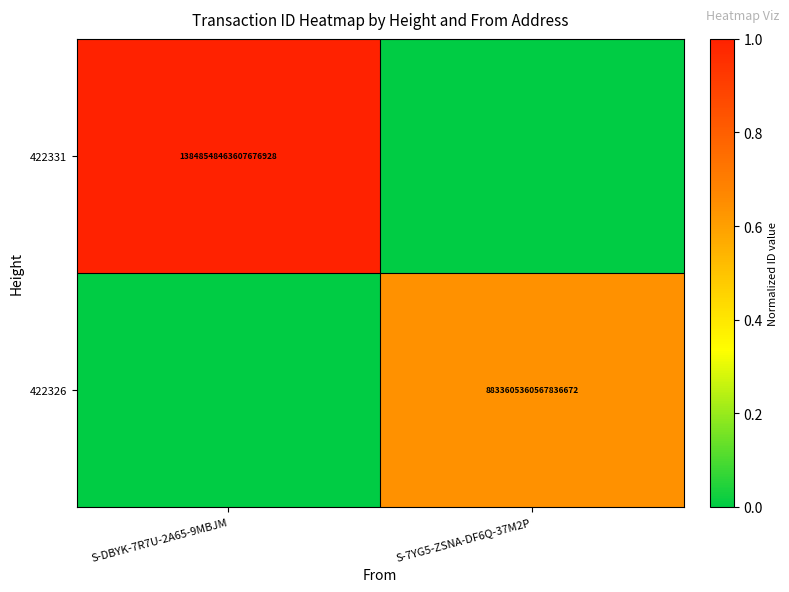

The 422326 series shows 3558181379746518016 at S-7YG5-ZSNA-DF6Q-37M2P. True or false?

False